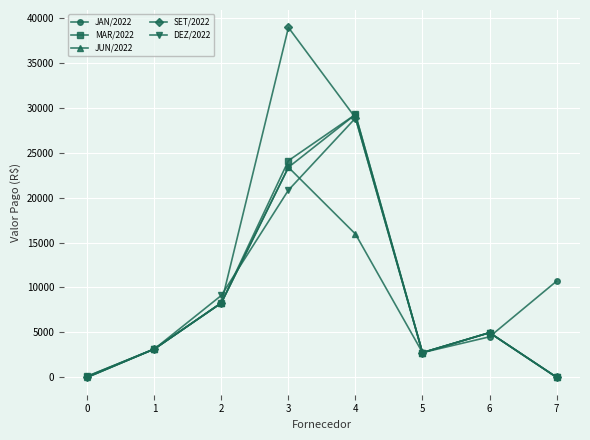

Count the number of categories in the chart.

8